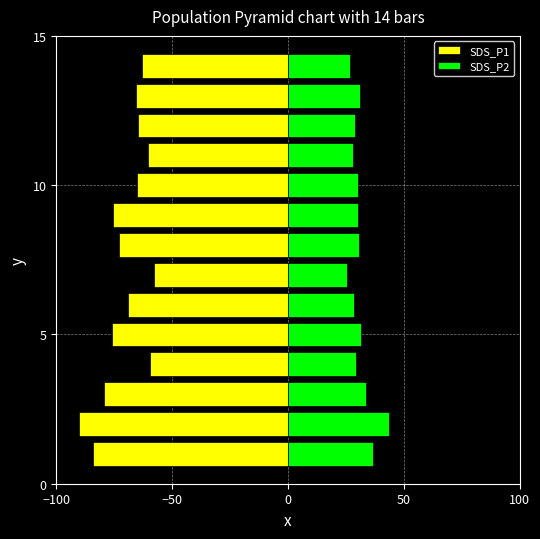

How many groups of bars are there?

14